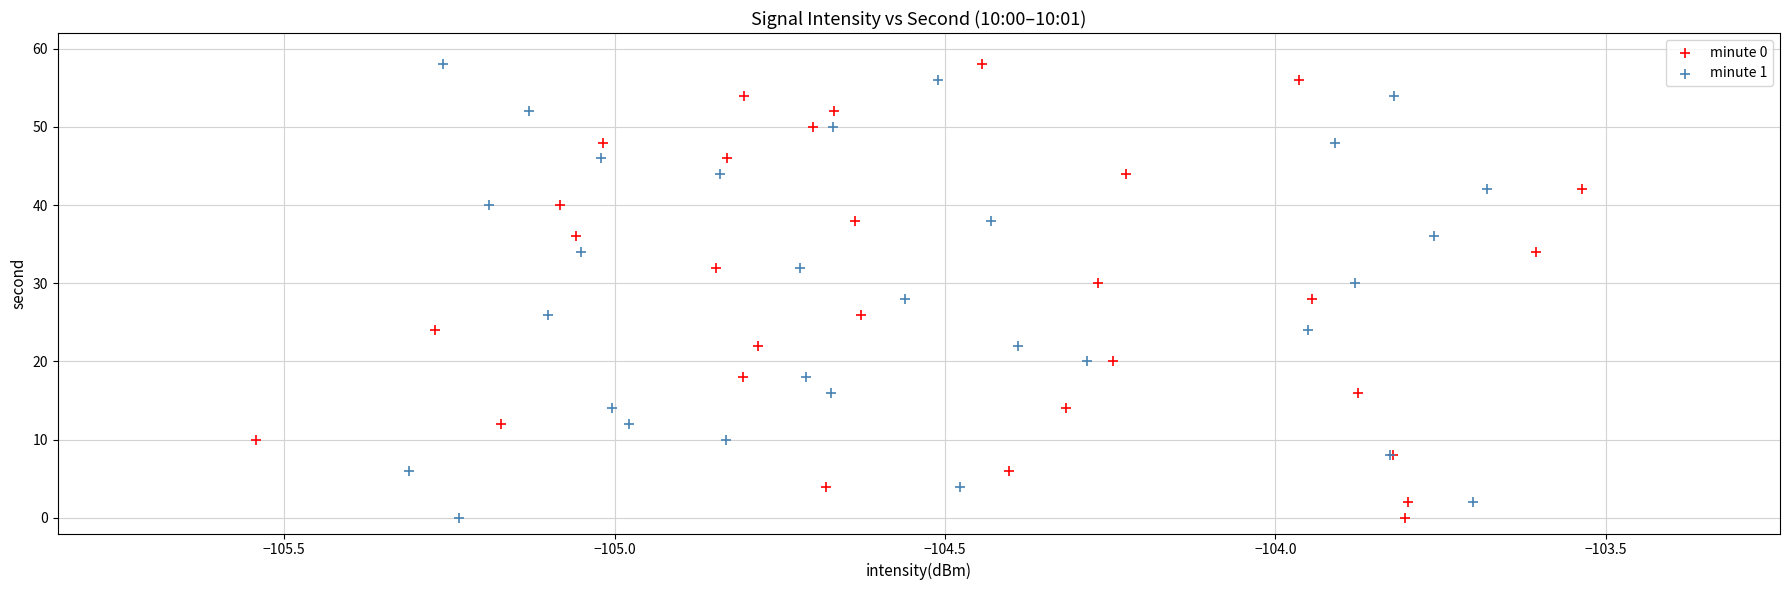

What are all the series names shown in the legend?

minute 0, minute 1